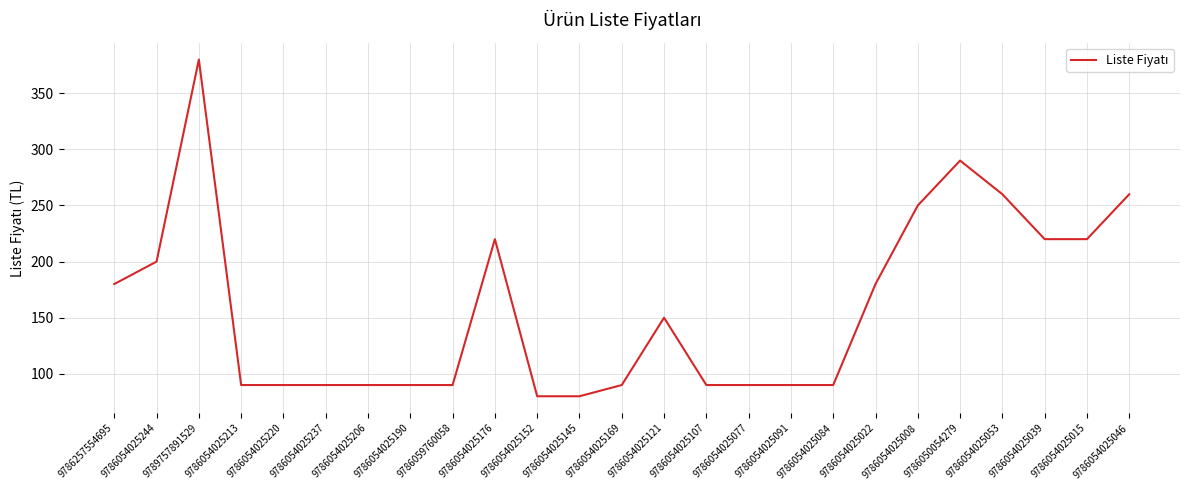

The value at 9786054025008 is 250. True or false?

True